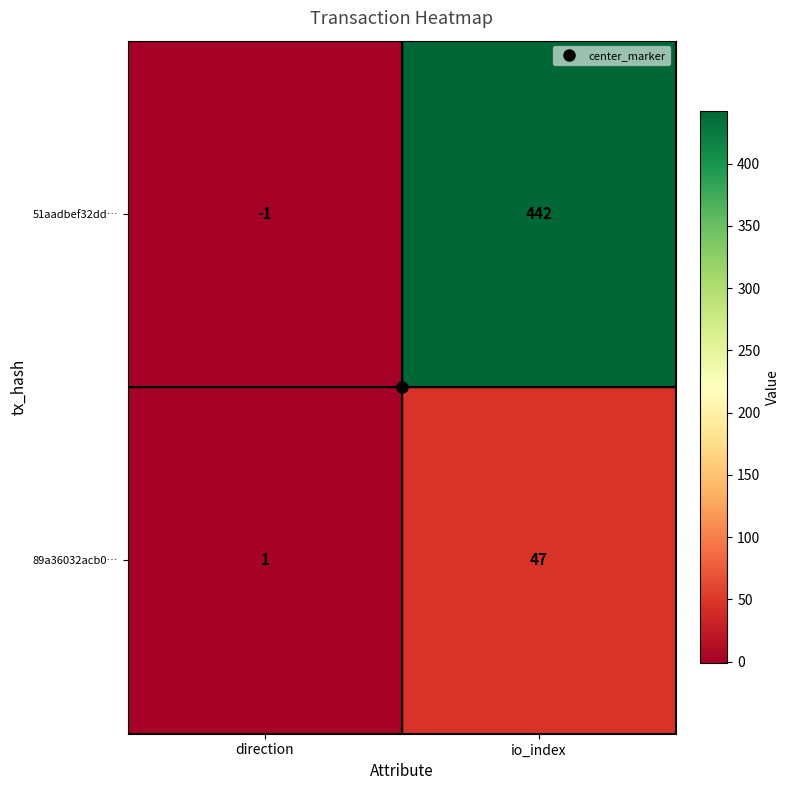

Between direction and io_index, which series saw the biggest shift?

51aadbef32dd…